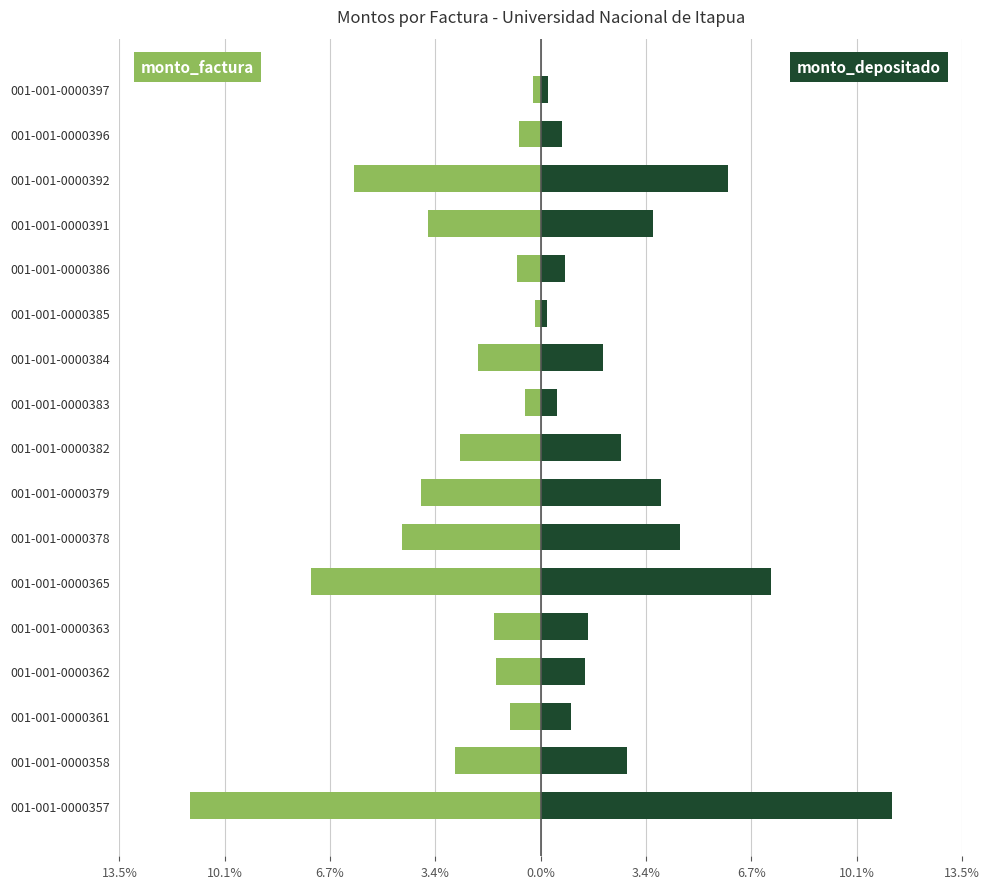

Are the bars grouped side by side (vs. stacked)?

Yes